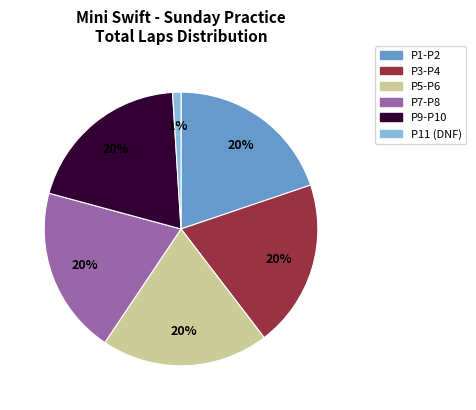

To the nearest percent, what is the average slice percentage?

17%